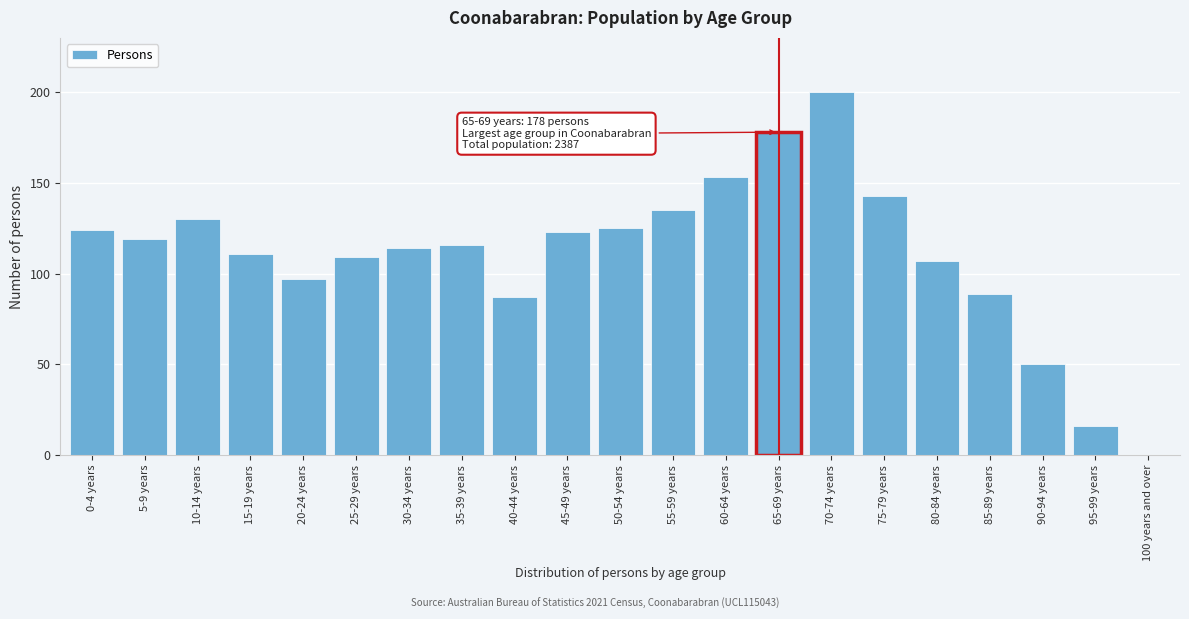

Reading left to right, transcribe all the data shown in this chart.

0-4 years=124	5-9 years=119	10-14 years=130	15-19 years=111	20-24 years=97	25-29 years=109	30-34 years=114	35-39 years=116	40-44 years=87	45-49 years=123	50-54 years=125	55-59 years=135	60-64 years=153	65-69 years=178	70-74 years=200	75-79 years=143	80-84 years=107	85-89 years=89	90-94 years=50	95-99 years=16	100 years and over=0